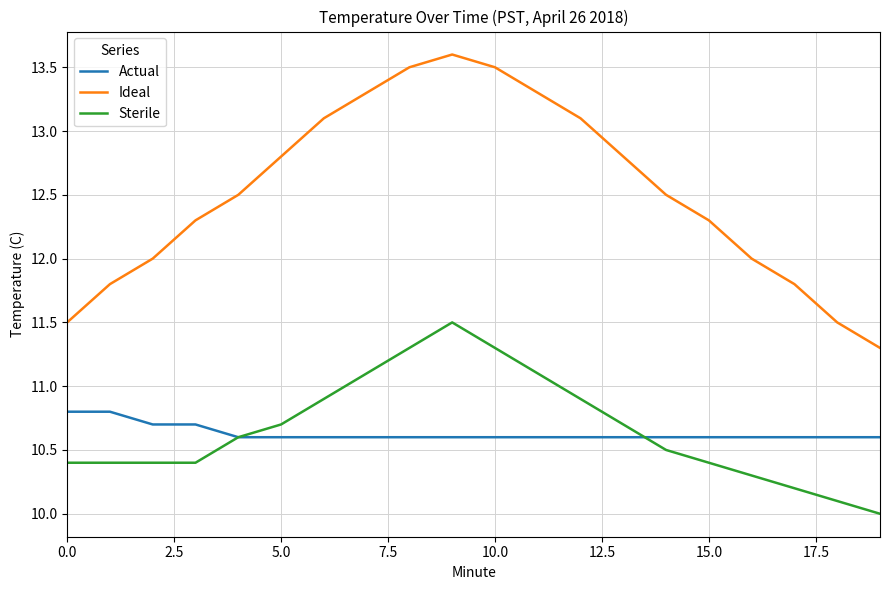

True or false: Ideal and Sterile cross at least once.

False